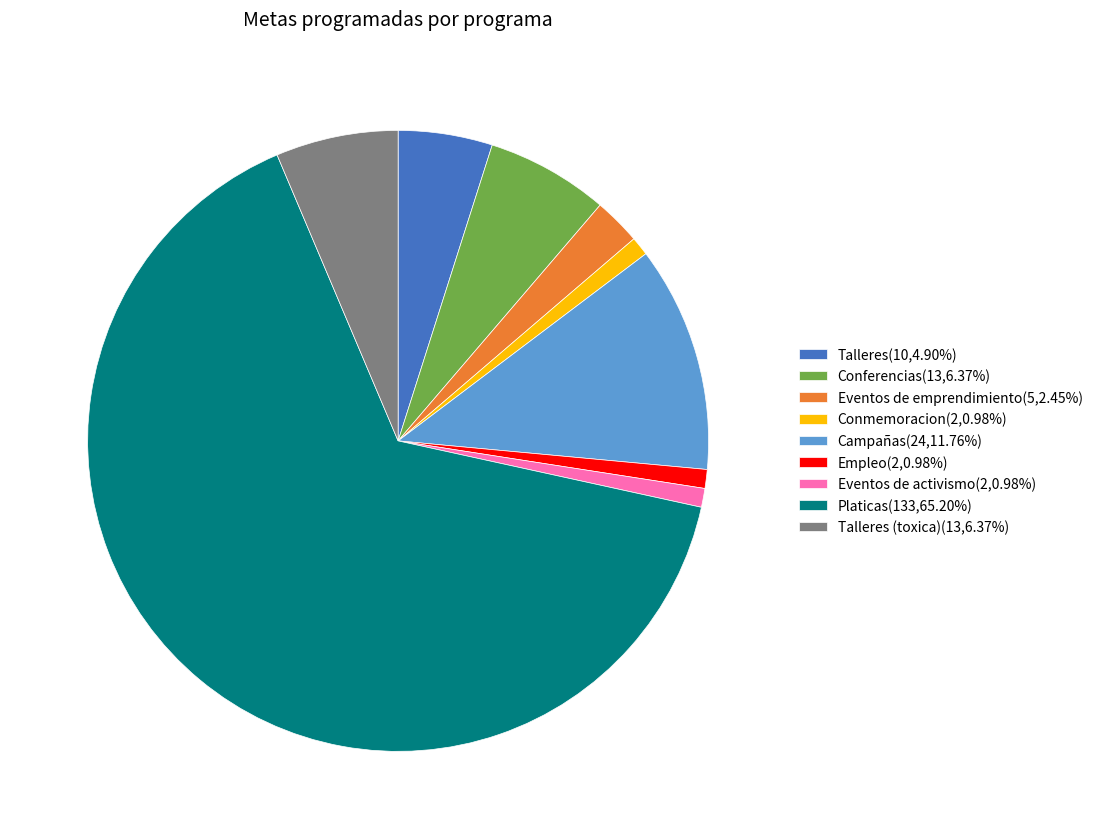

What is the ratio of the value at Talleres (toxica)(13,6.37%) to the value at Empleo(2,0.98%)?

6.5